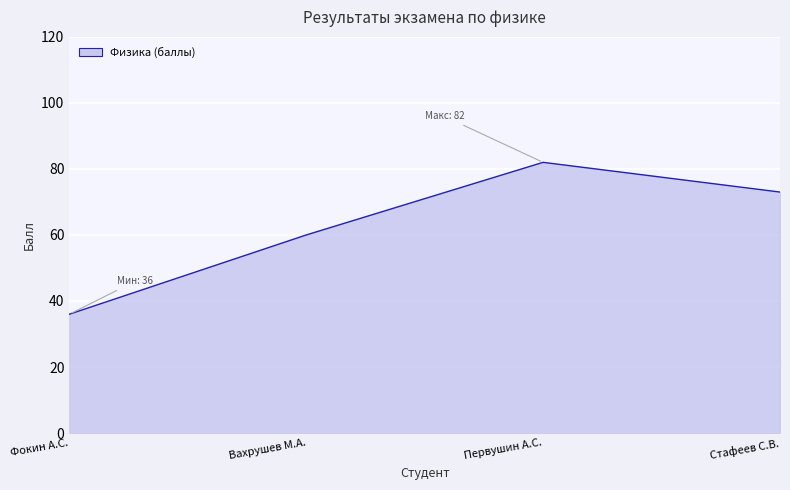

At which label is the value closest to 59?

Вахрушев М.А.